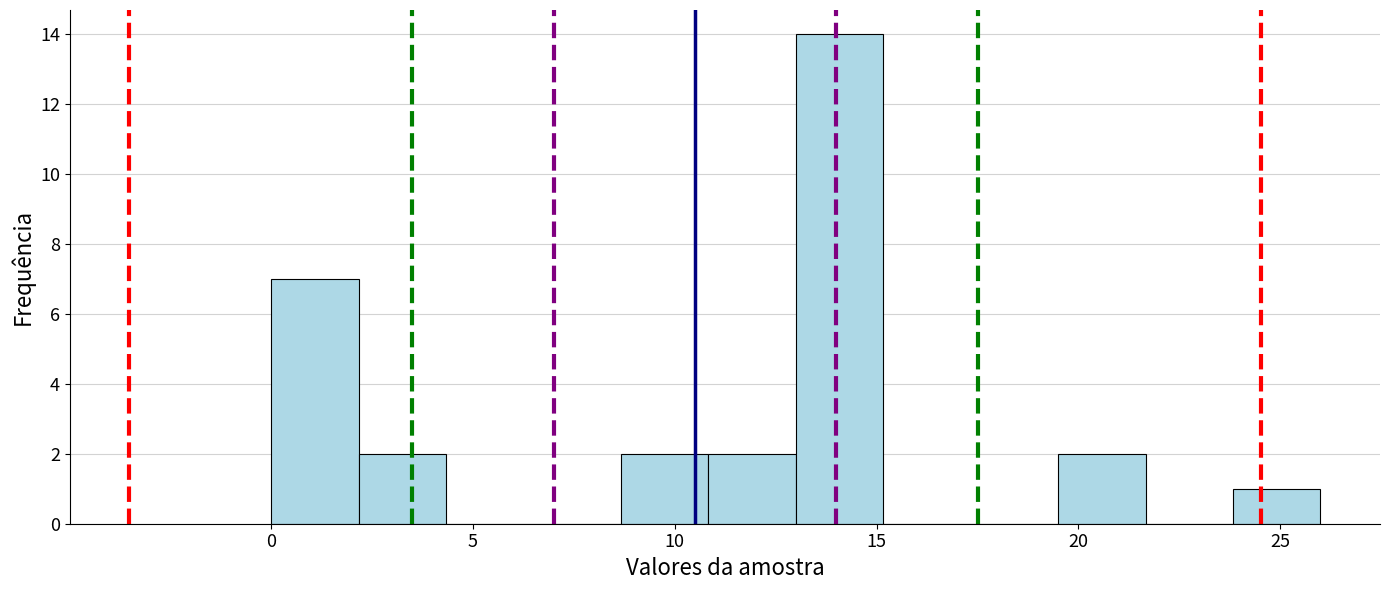

Over which range of the x-axis is the bar tallest?

13.0 to 15.0